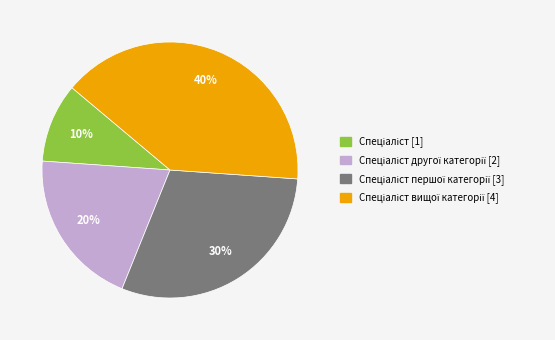

To the nearest percent, what is the difference between the largest and smallest slice percentages?

30%